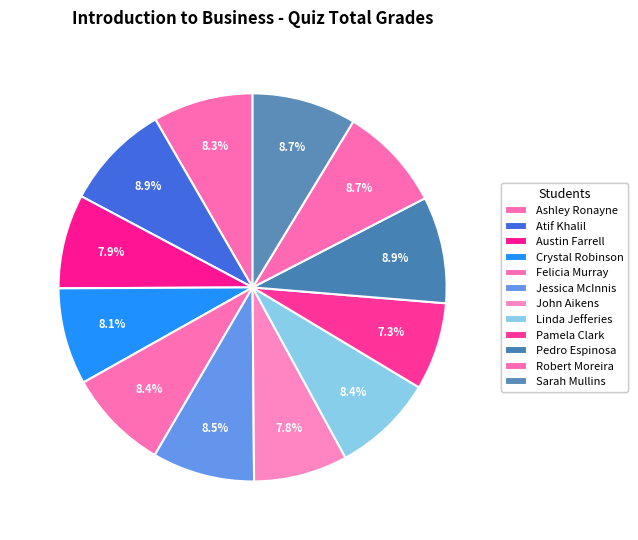

Count the number of slices in the pie.

12